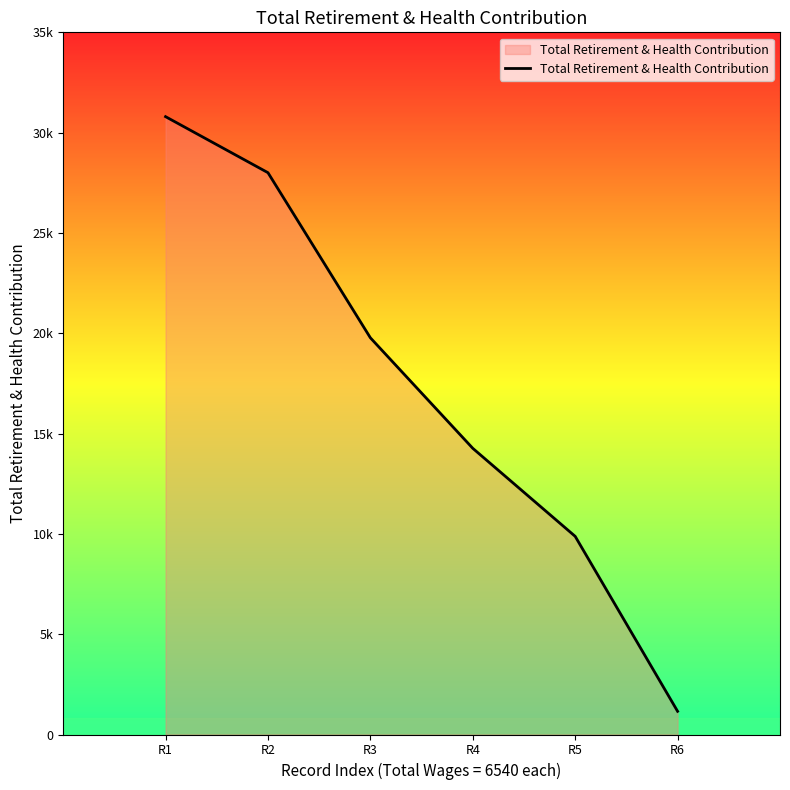

What is the minimum value shown in the chart?

1156